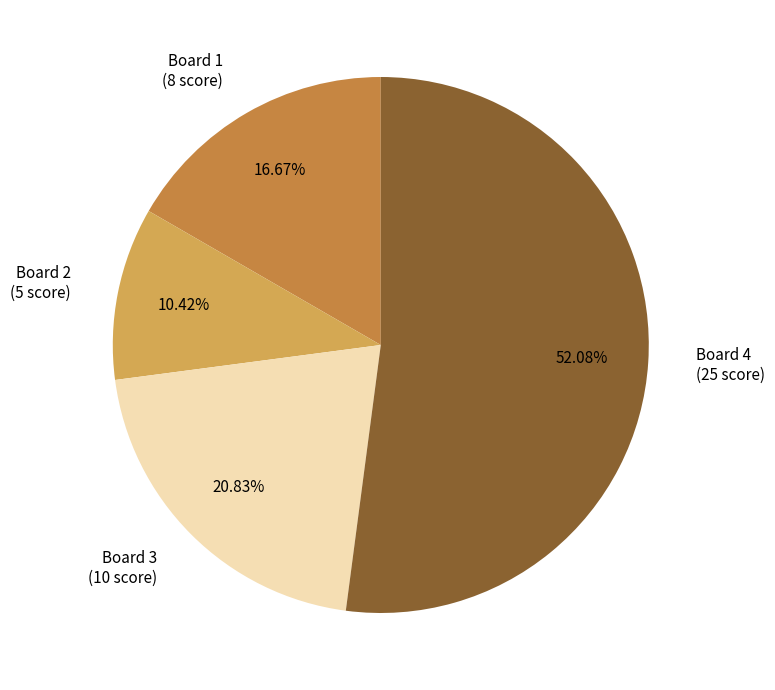

Approximately how many times larger is the value at Board 3 compared to Board 4?

0.4